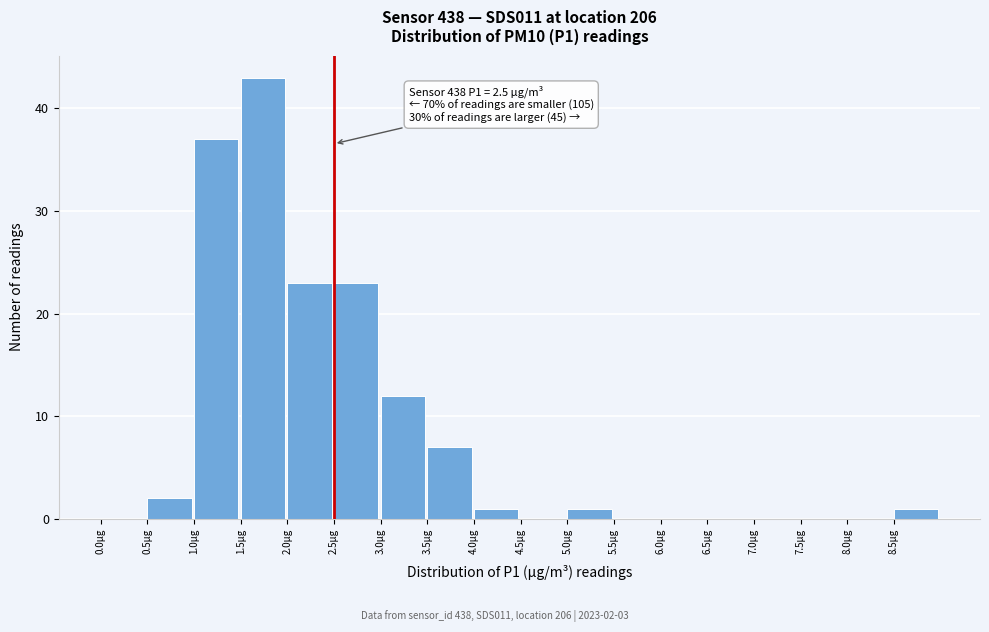

Over which range of the x-axis is the bar tallest?

1.5 to 2.0